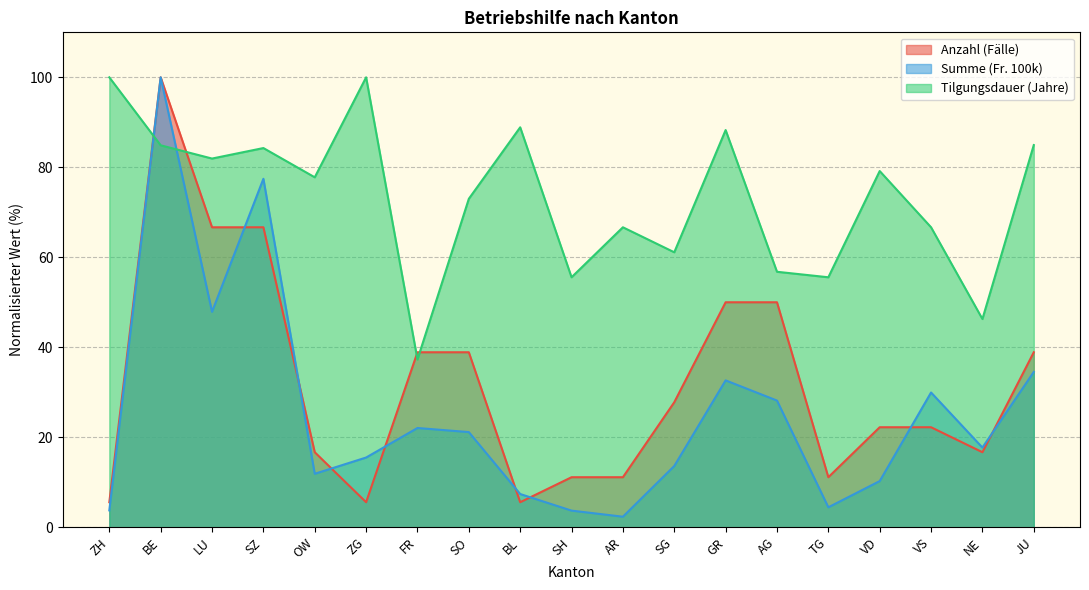

At which category is the sum across all series the highest?

BE